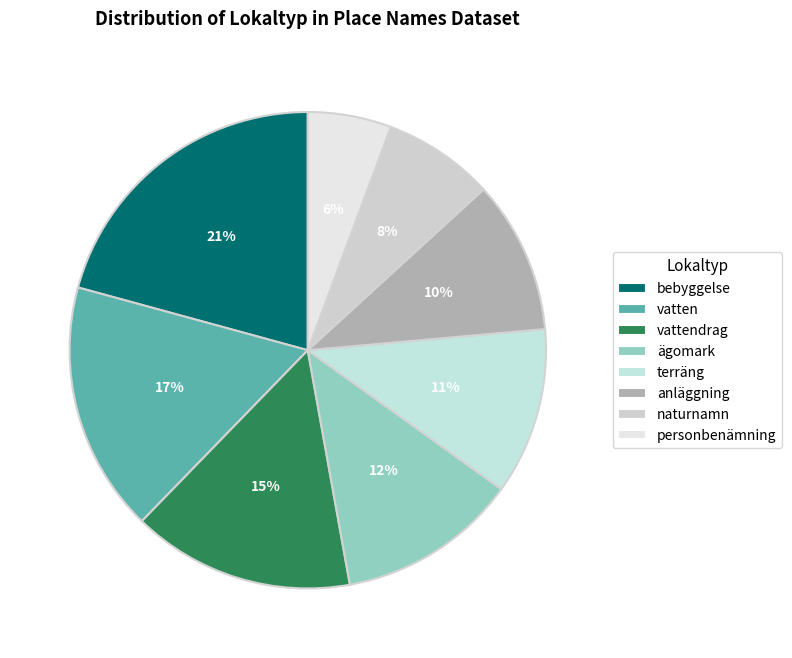

Is it true that anläggning is 18% of the pie?

False